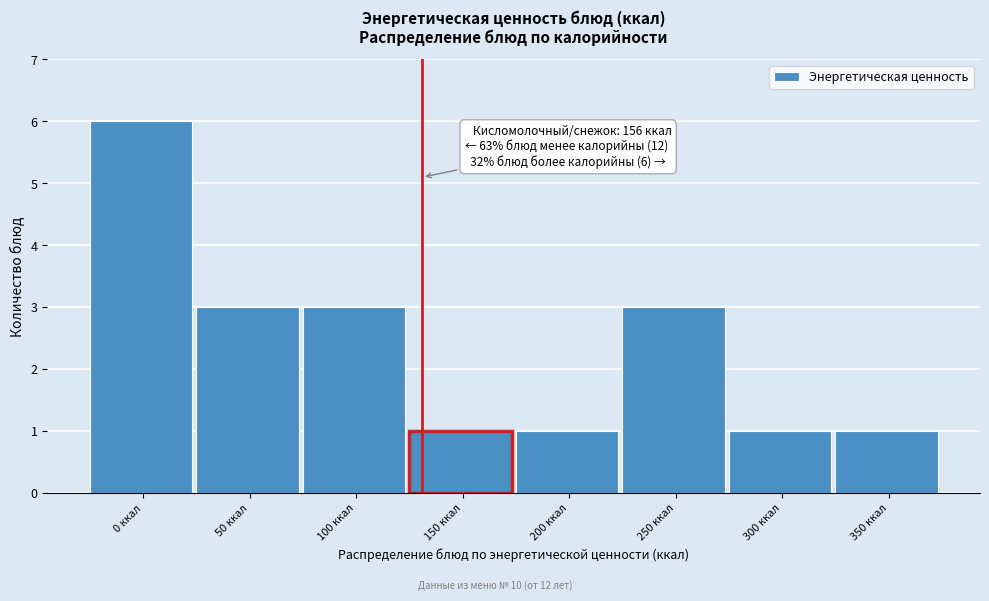

Reading right to left, list all the values displayed in this chart.

1	1	3	1	1	3	3	6